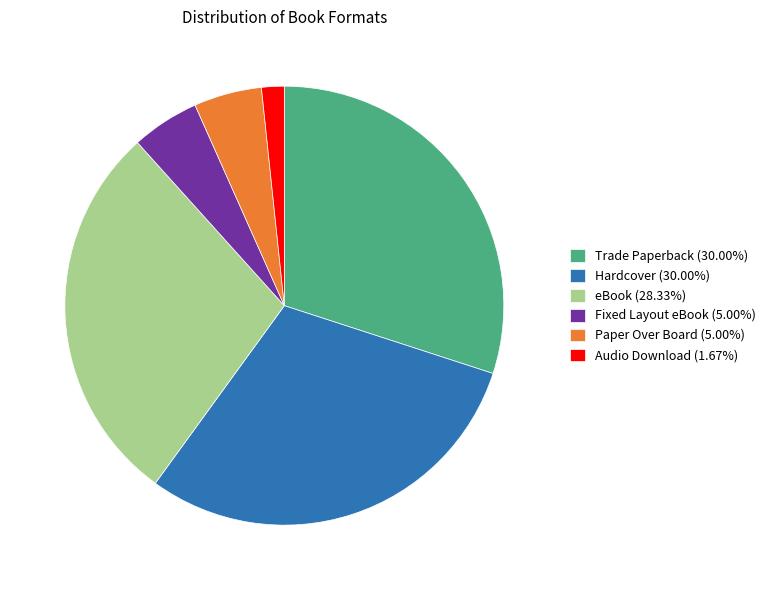

What is the ratio of the value at Audio Download to the value at Hardcover?

0.1